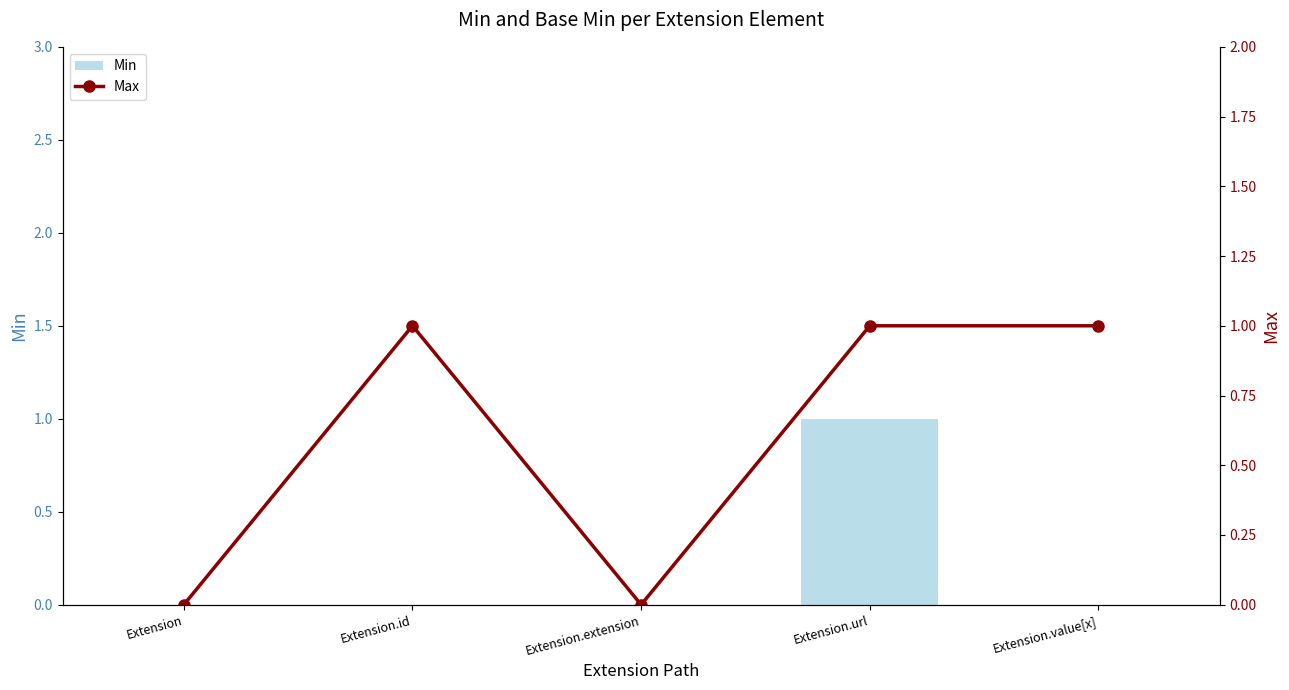

How many groups of bars are there?

5